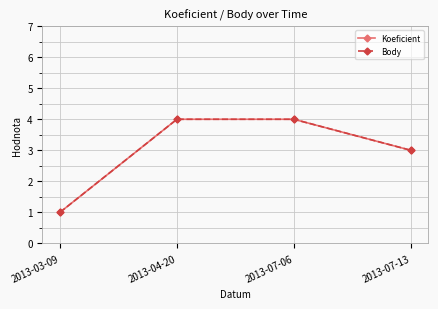

How many lines are shown in the chart?

2